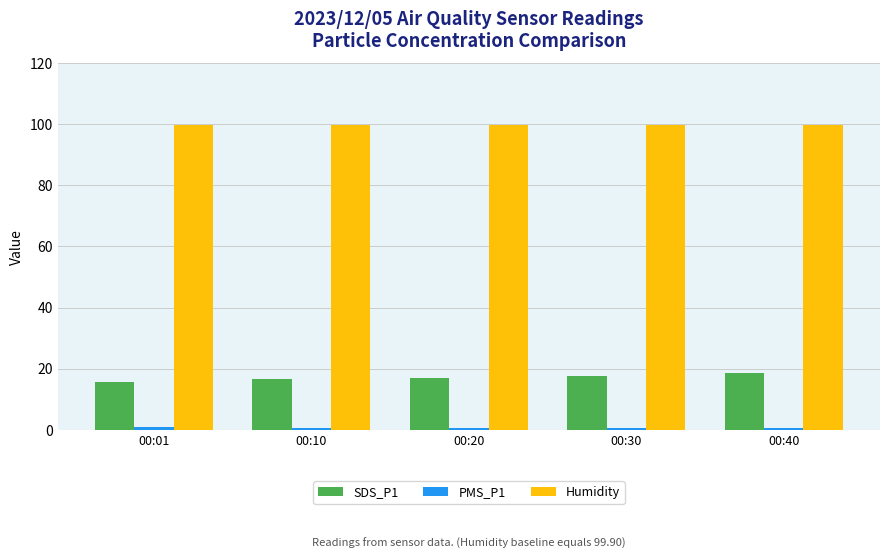

At how many categories does at least one series exceed 4?

5